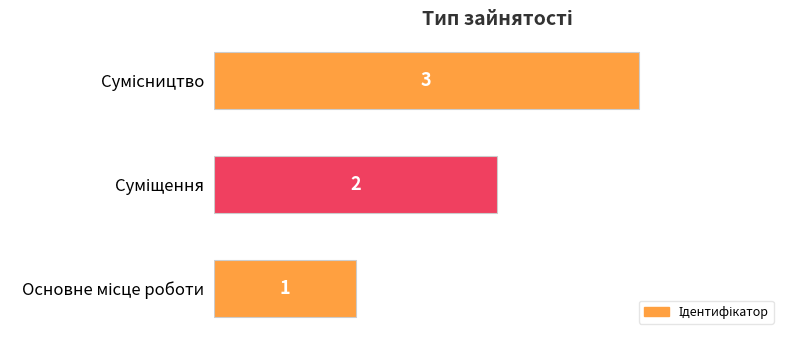

What is the sum of all values?

6